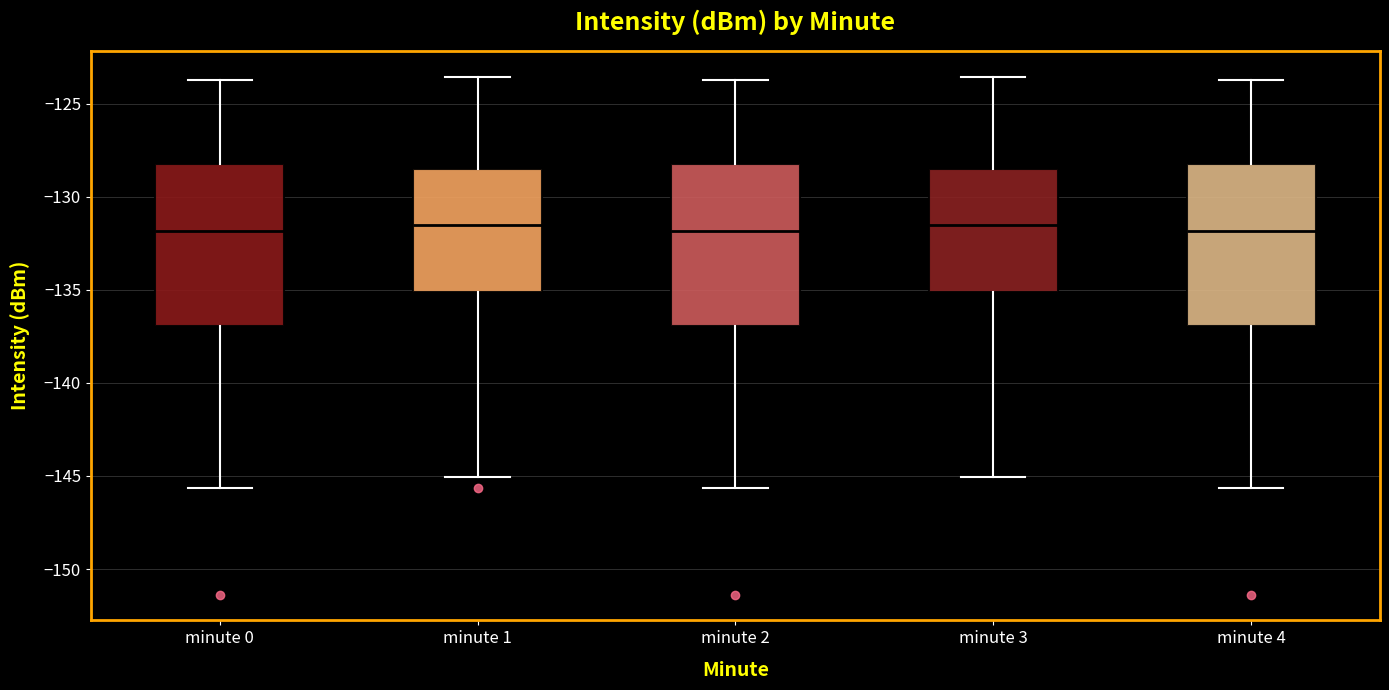

Reading left to right, read every box against the y-axis: the position of its median line, the range the box covers, and the ends of its whiskers. The values are not printed on the chart, so give them approximately, as read against the axis.

minute 0: median -132.0, box -137.0 to -128.5, whiskers -145.5 to -123.5
minute 1: median -131.5, box -135.0 to -128.5, whiskers -145.0 to -123.5
minute 2: median -132.0, box -137.0 to -128.5, whiskers -145.5 to -123.5
minute 3: median -131.5, box -135.0 to -128.5, whiskers -145.0 to -123.5
minute 4: median -132.0, box -137.0 to -128.5, whiskers -145.5 to -123.5